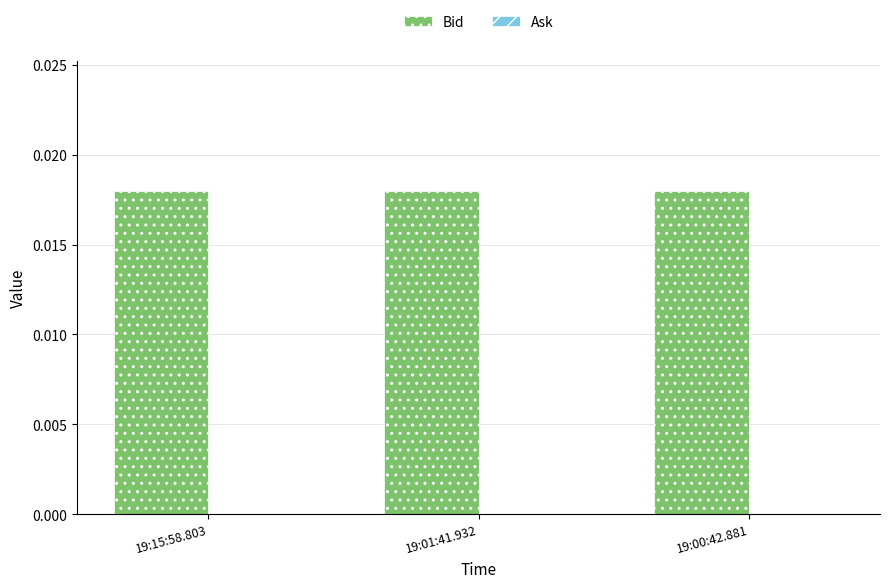

Which series has the widest spread of values?

Bid